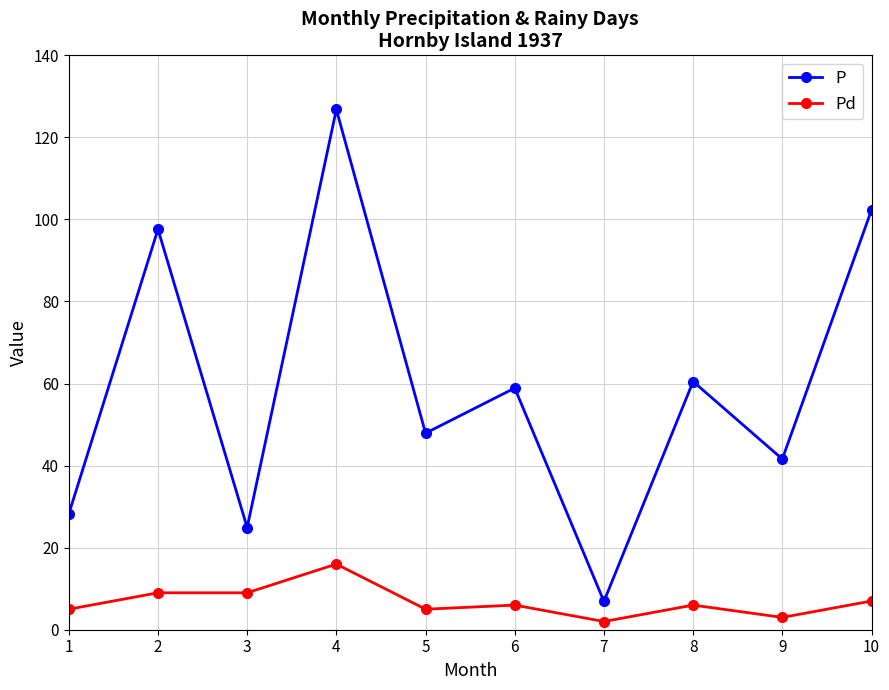

How many interior local peaks does the P series have?

4